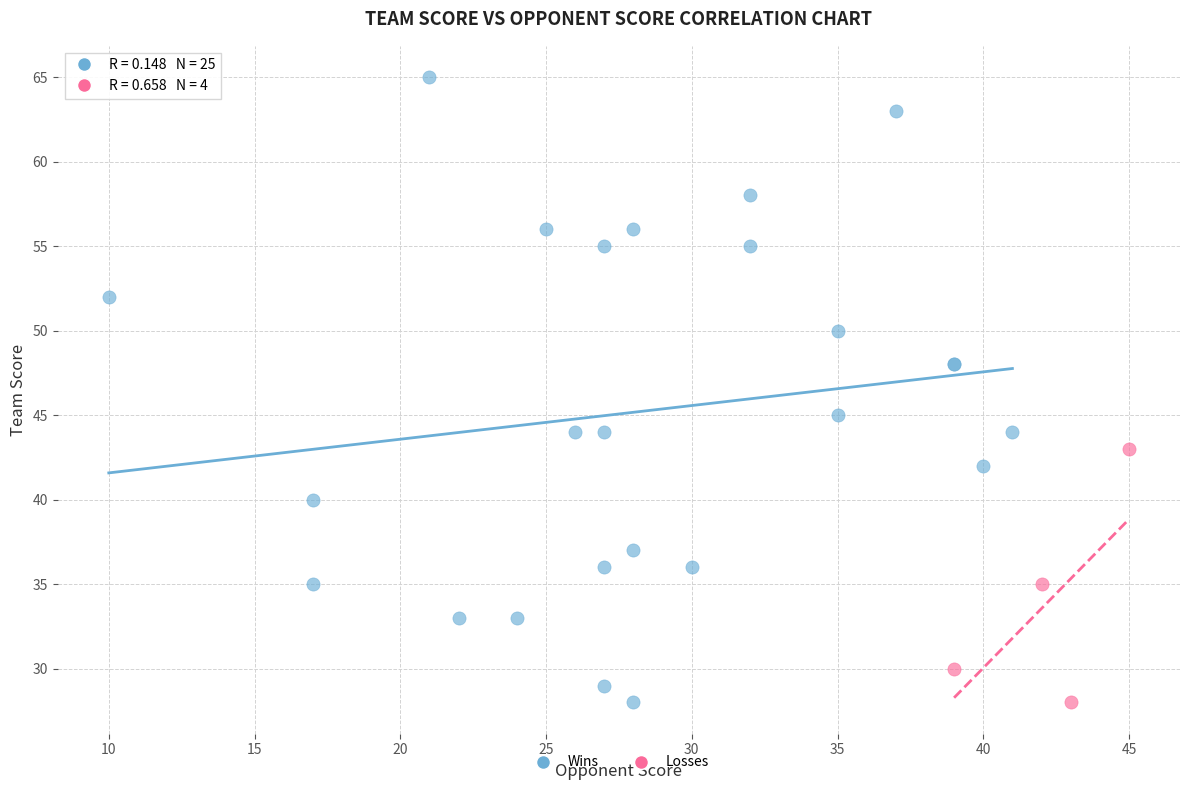

Which series reaches the maximum Y coordinate?

Wins